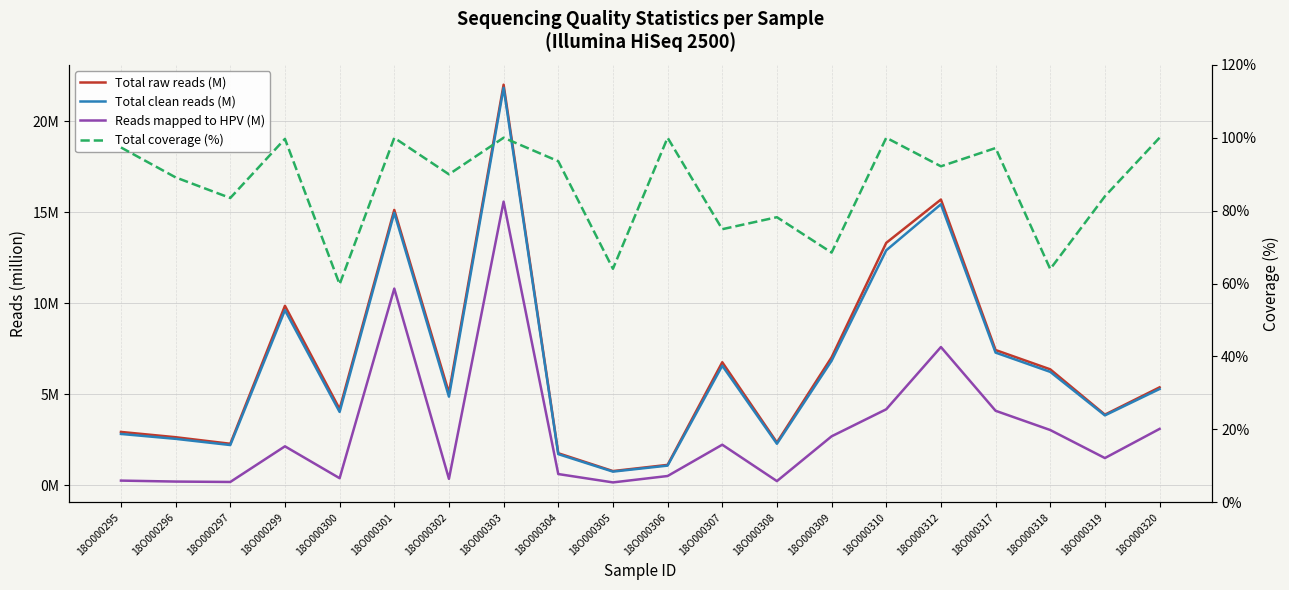

At how many categories does at least one series exceed 0?

20